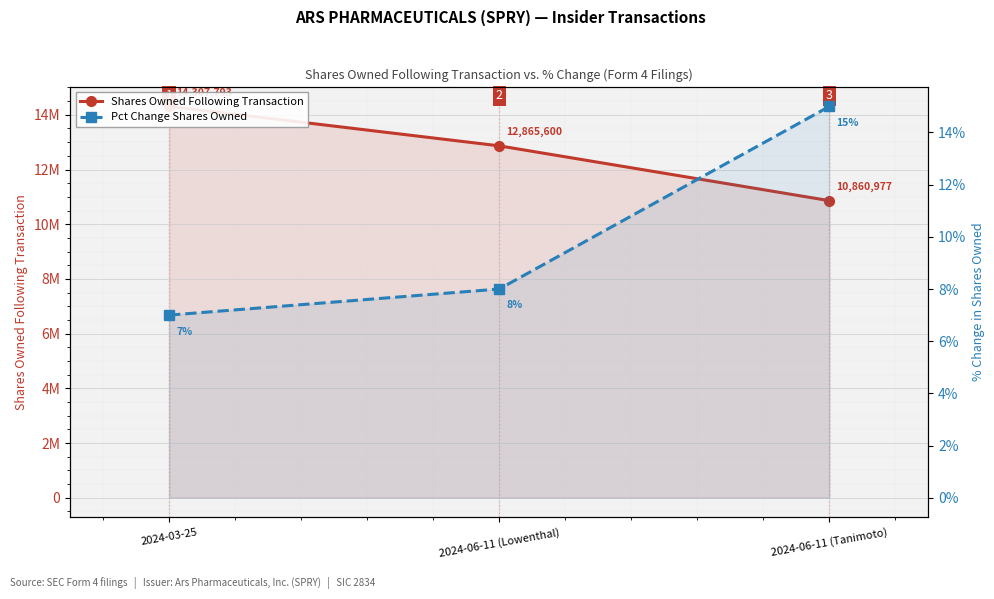

What is the spread (max minus min) of values at 2024-06-11 (Tanimoto)?

10860962